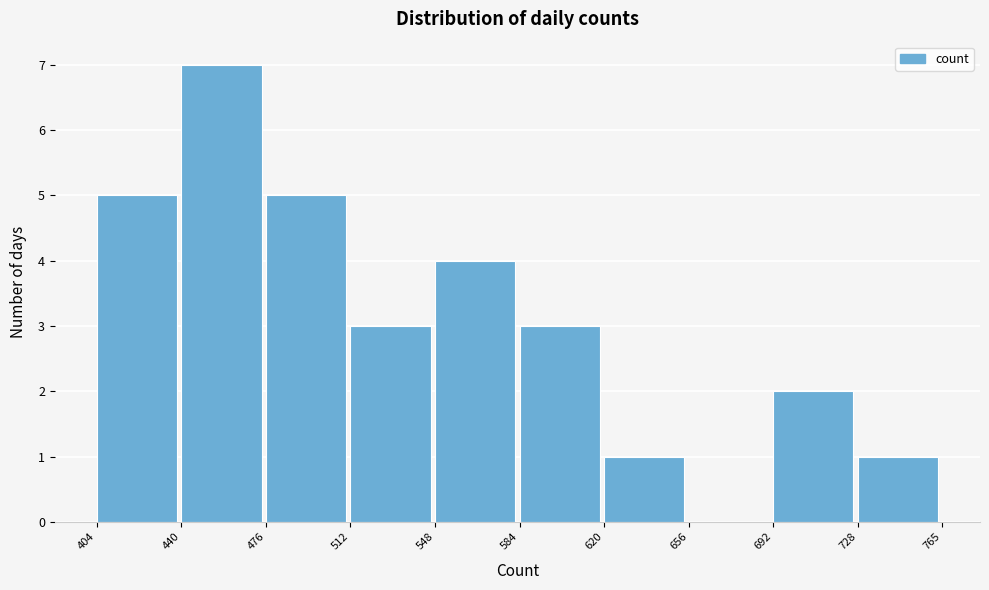

Reading left to right, list every bar in this chart as the range it spans on the x-axis followed by its height. The values are not printed on the chart, so give them approximately, as read against the axis.

404 to 440: 5
440 to 476: 7
476 to 512: 5
512 to 548: 3
548 to 584: 4
584 to 620: 3
620 to 656: 1
656 to 692: 0
692 to 728: 2
728 to 765: 1